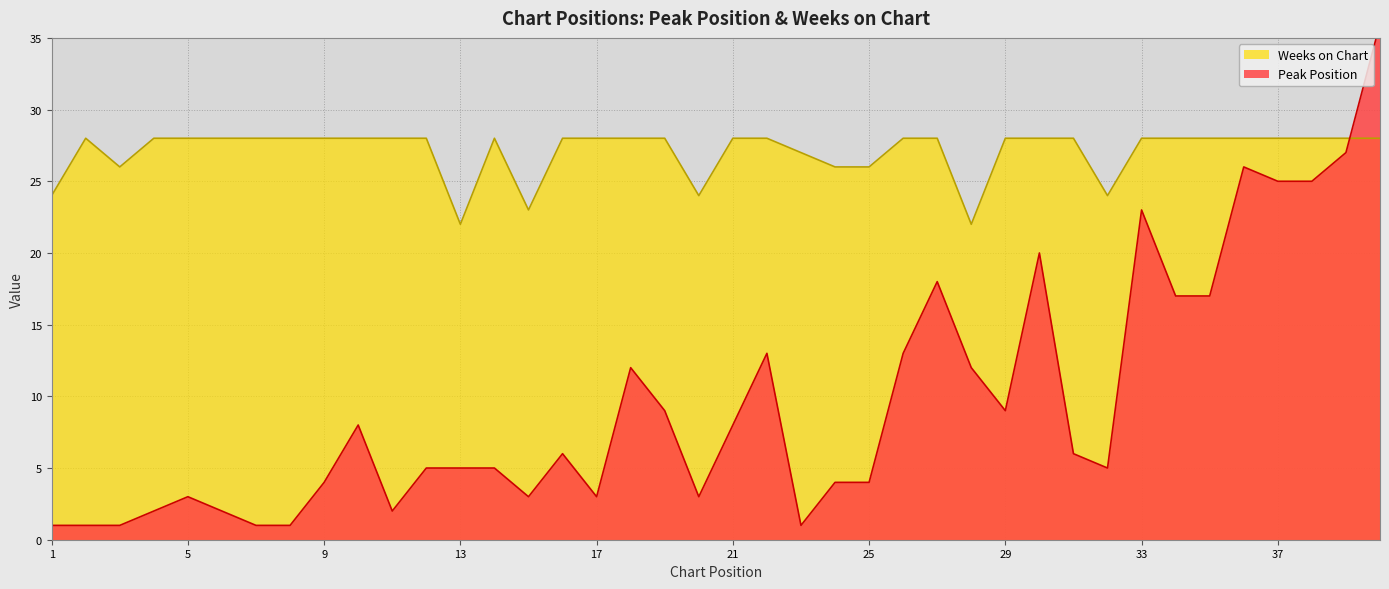

Which series has the largest total across all categories?

Weeks on Chart